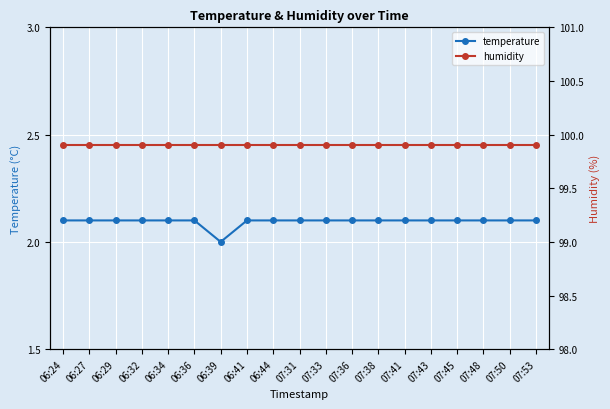

In temperature, how many points are lower than both neighbors (excluding endpoints)?

1